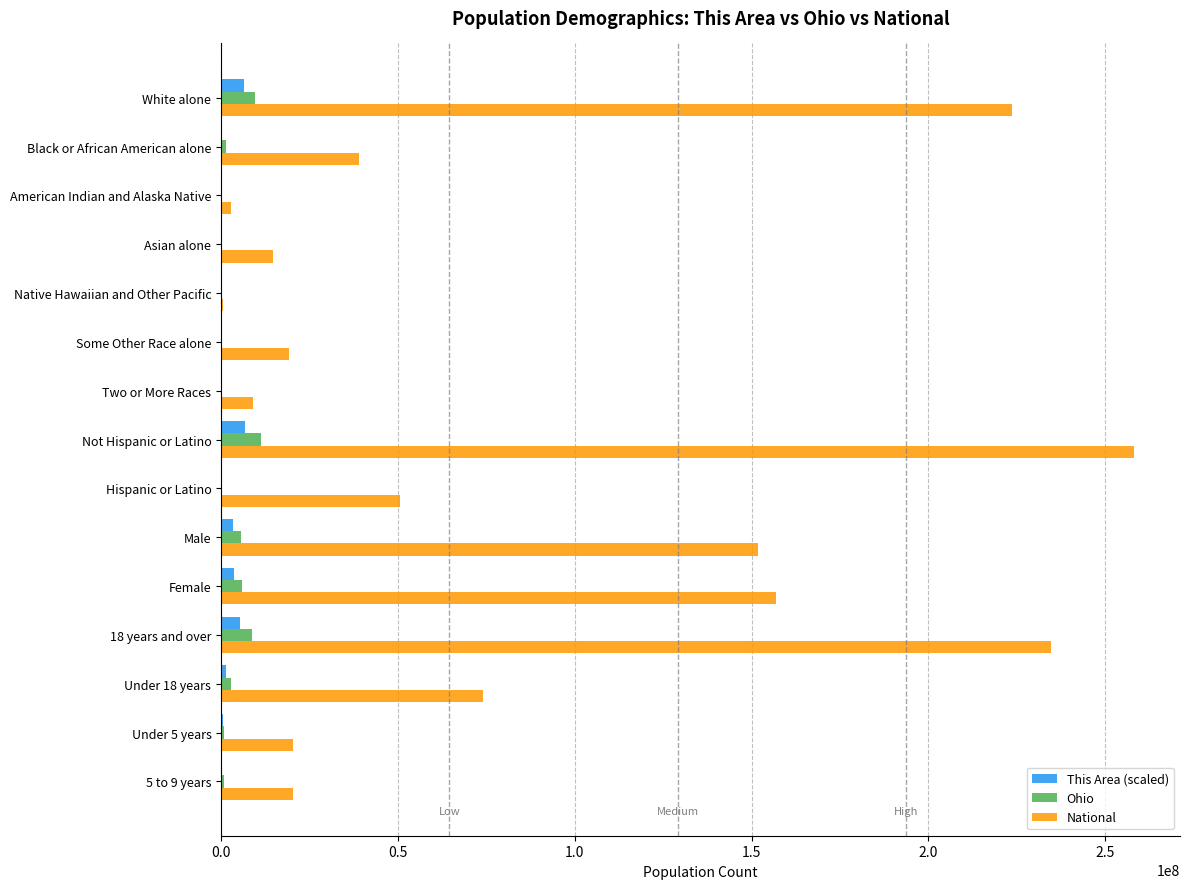

Which series changed the most between Male and 5 to 9 years?

National